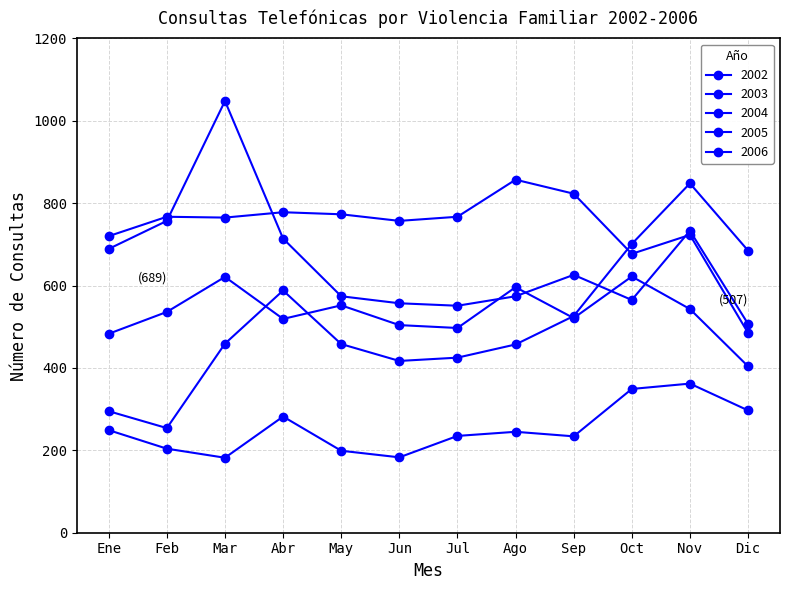

What is the value of the 2006 point at the 9th from the left?

521